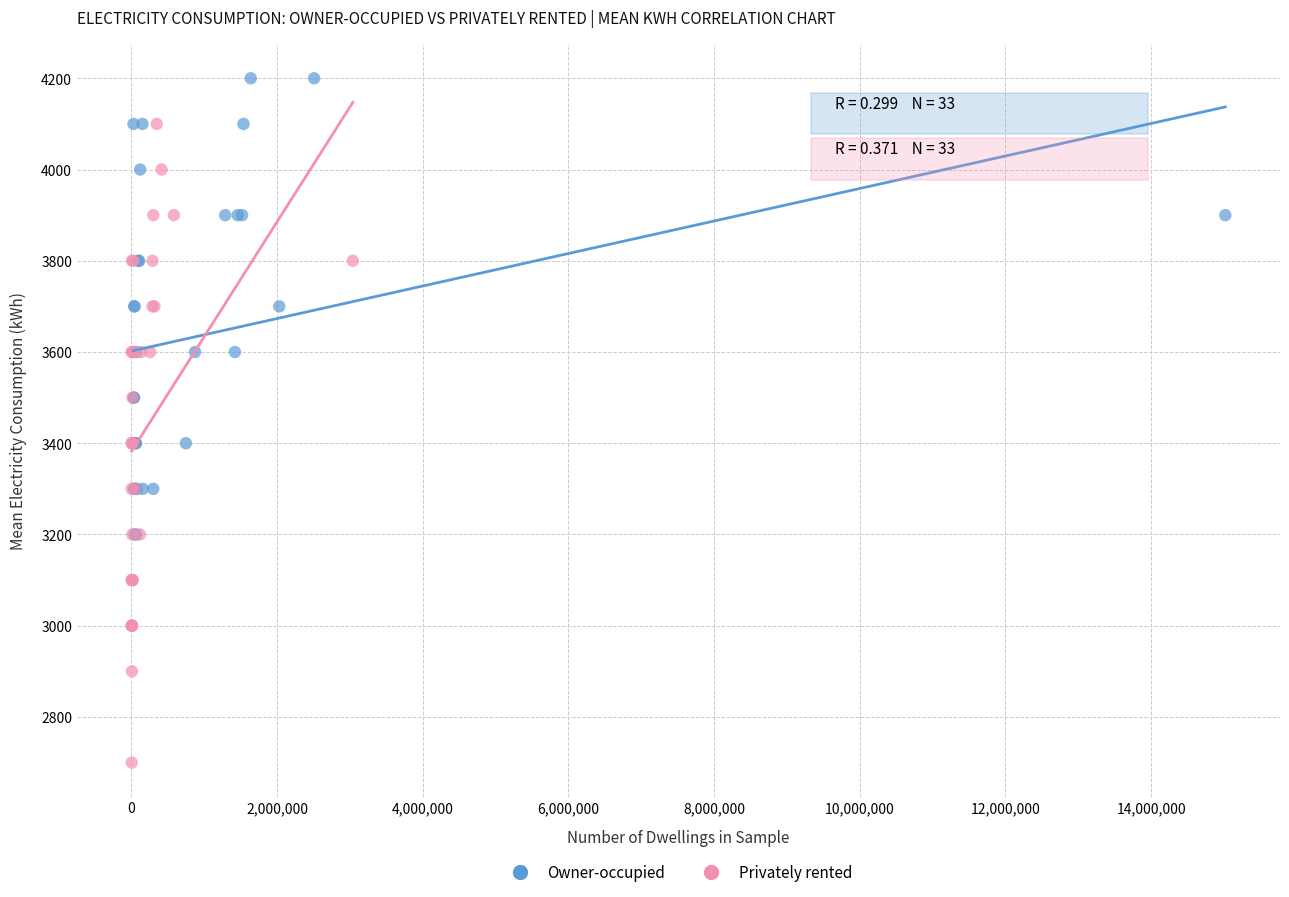

Which series has the widest spread of Y values?

Privately rented